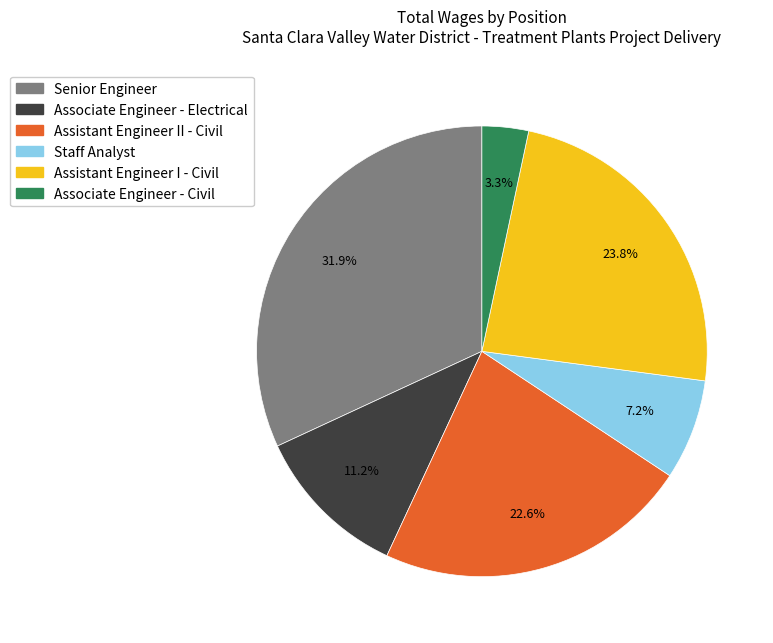

How many segments does this pie chart have?

6